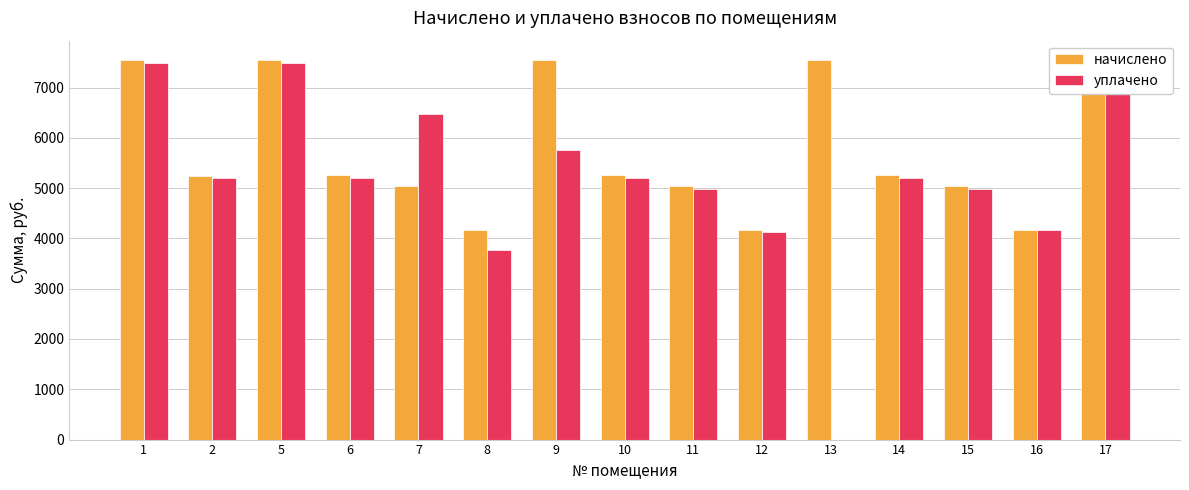

At how many categories does at least one series exceed 4843?

12